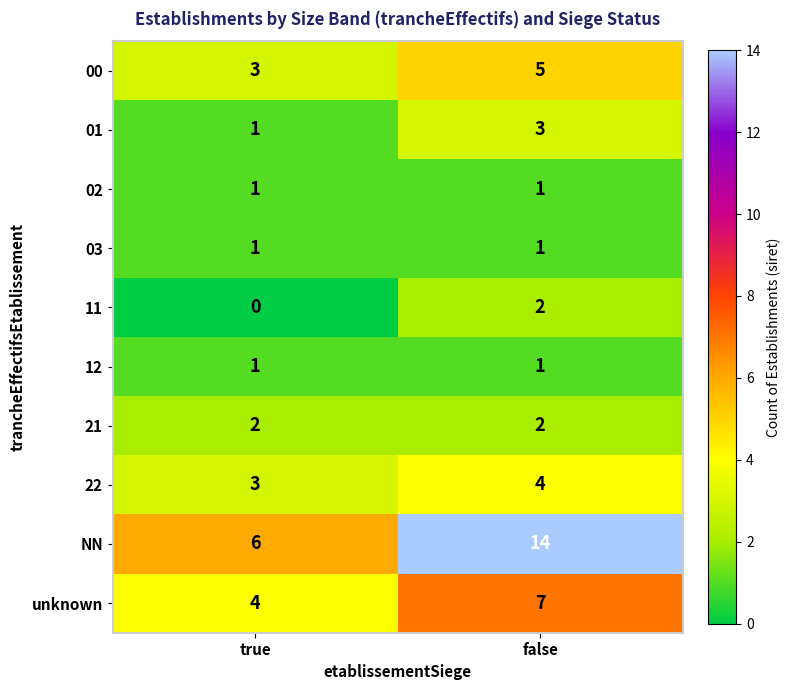

Is it true that 21 equals 3 at true?

False